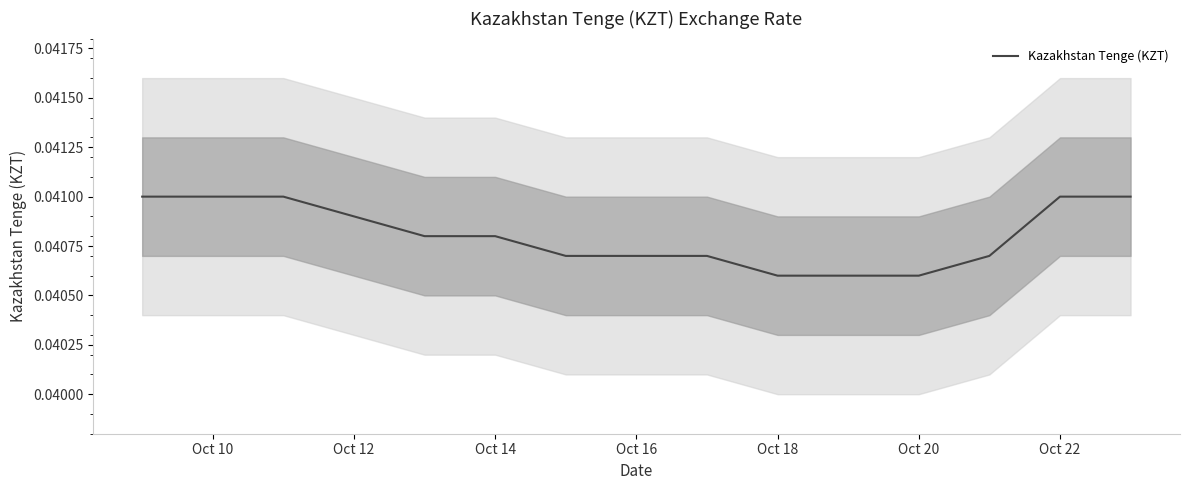

The chart shows a value of 0.0 at Oct 18. True or false?

False